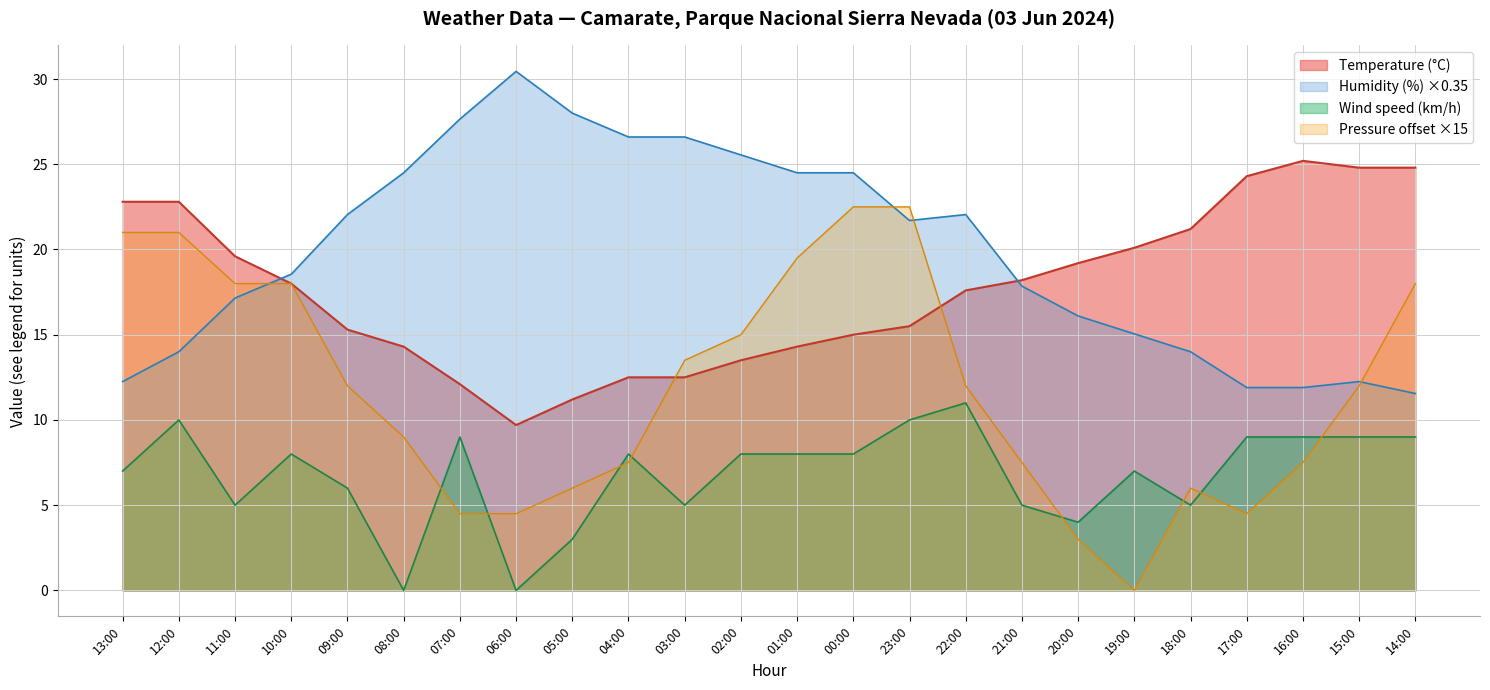

Reading left to right, transcribe all the data shown in this chart.

Temperature (°C): 13:00=22.8	12:00=22.8	11:00=19.6	10:00=18.0	09:00=15.3	08:00=14.3	07:00=12.1	06:00=9.7	05:00=11.2	04:00=12.5	03:00=12.5	02:00=13.5	01:00=14.3	00:00=15.0	23:00=15.5	22:00=17.6	21:00=18.2	20:00=19.2	19:00=20.1	18:00=21.2	17:00=24.3	16:00=25.2	15:00=24.8	14:00=24.8
Humidity (%): 13:00=12.2	12:00=14.0	11:00=17.1	10:00=18.5	09:00=22.0	08:00=24.5	07:00=27.6	06:00=30.4	05:00=28.0	04:00=26.6	03:00=26.6	02:00=25.5	01:00=24.5	00:00=24.5	23:00=21.7	22:00=22.0	21:00=17.8	20:00=16.1	19:00=15.0	18:00=14.0	17:00=11.9	16:00=11.9	15:00=12.2	14:00=11.5
Wind speed (km/h): 13:00=7.0	12:00=10.0	11:00=5.0	10:00=8.0	09:00=6.0	08:00=0.0	07:00=9.0	06:00=0.0	05:00=3.0	04:00=8.0	03:00=5.0	02:00=8.0	01:00=8.0	00:00=8.0	23:00=10.0	22:00=11.0	21:00=5.0	20:00=4.0	19:00=7.0	18:00=5.0	17:00=9.0	16:00=9.0	15:00=9.0	14:00=9.0
Pressure (hPa): 13:00=21.0	12:00=21.0	11:00=18.0	10:00=18.0	09:00=12.0	08:00=9.0	07:00=4.5	06:00=4.5	05:00=6.0	04:00=7.5	03:00=13.5	02:00=15.0	01:00=19.5	00:00=22.5	23:00=22.5	22:00=12.0	21:00=7.5	20:00=3.0	19:00=0.0	18:00=6.0	17:00=4.5	16:00=7.5	15:00=12.0	14:00=18.0